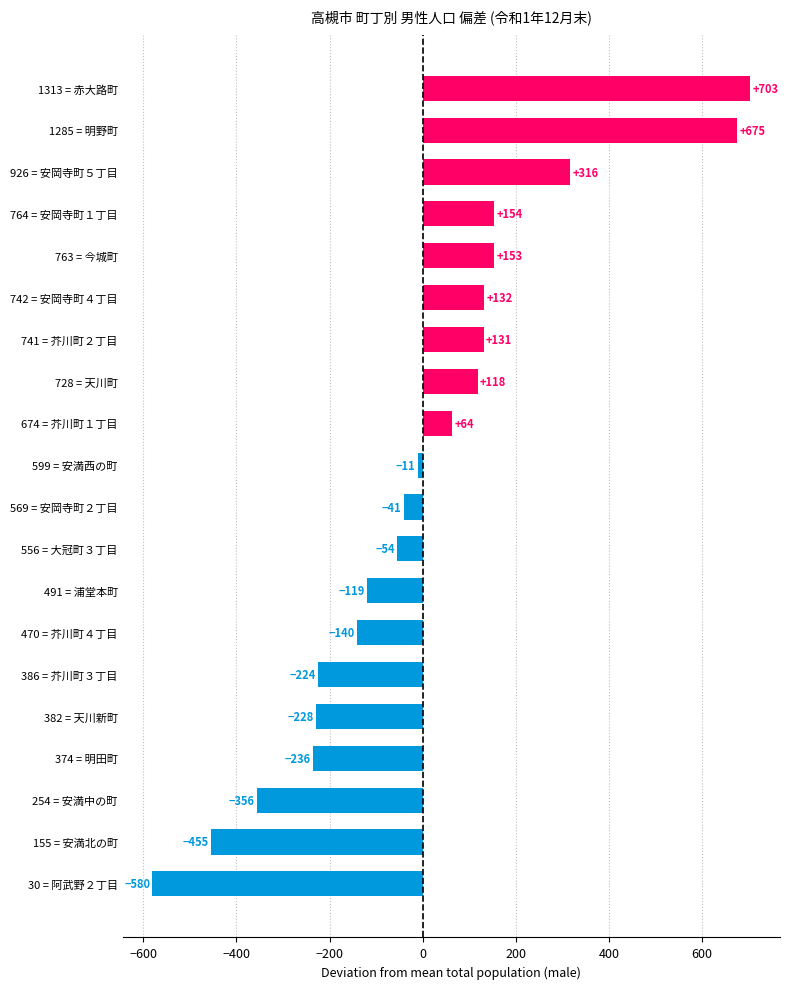

What is the difference between the maximum and minimum values?

1283.0